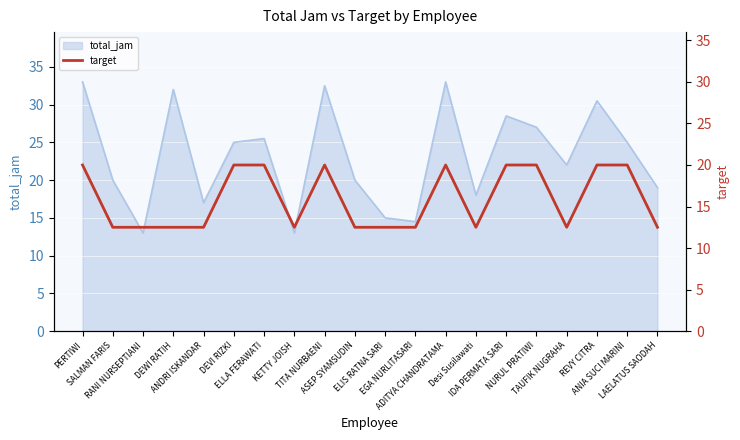

True or false: there are more than 1 points higher than both neighbors.

True